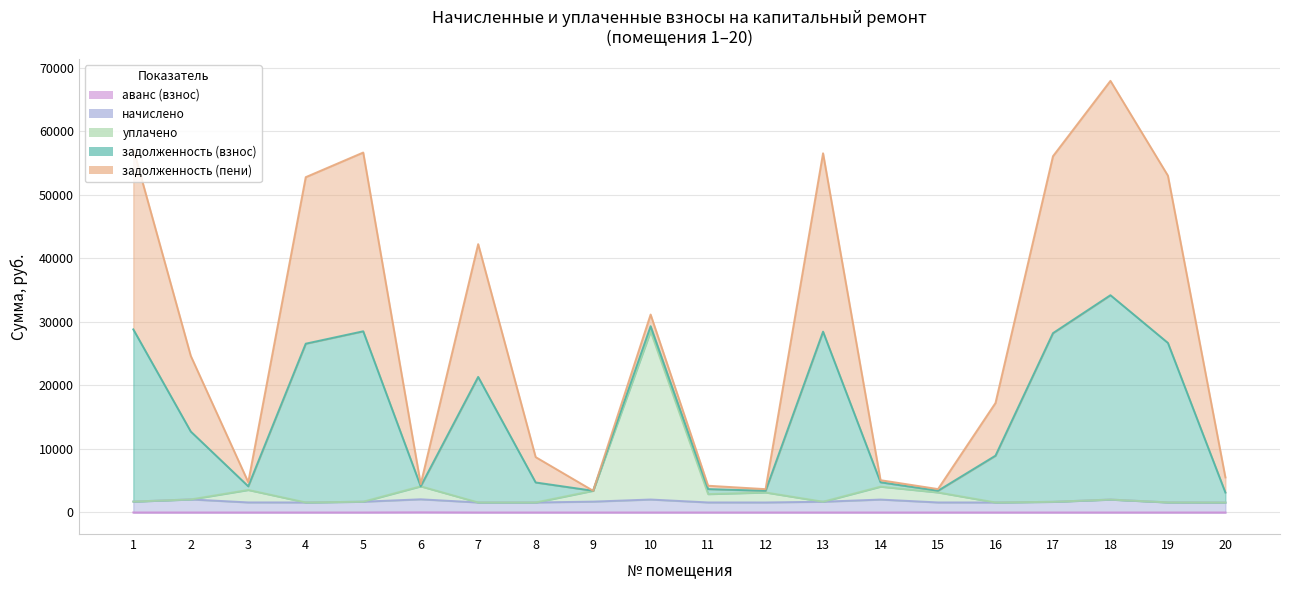

True or false: аванс (взнос) has a value of 0.0 at 5.

True